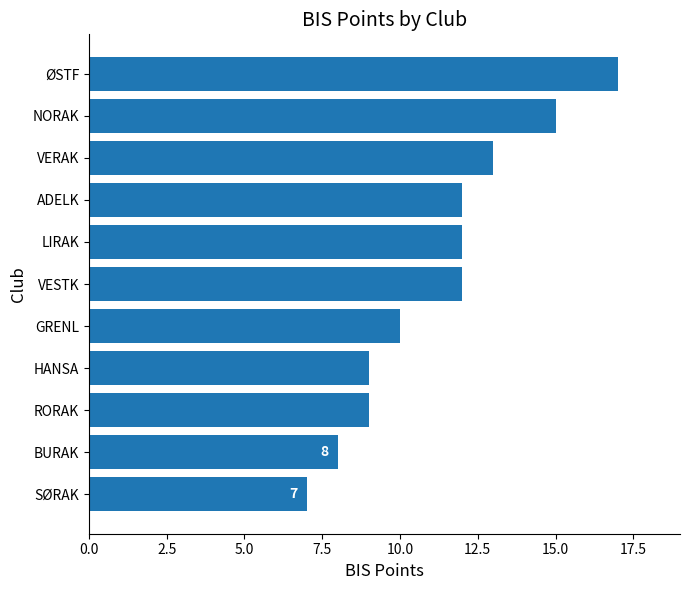

Reading top to bottom, list all the values displayed in this chart.

ØSTF=17	NORAK=15	VERAK=13	ADELK=12	LIRAK=12	VESTK=12	GRENL=10	HANSA=9	RORAK=9	BURAK=8	SØRAK=7